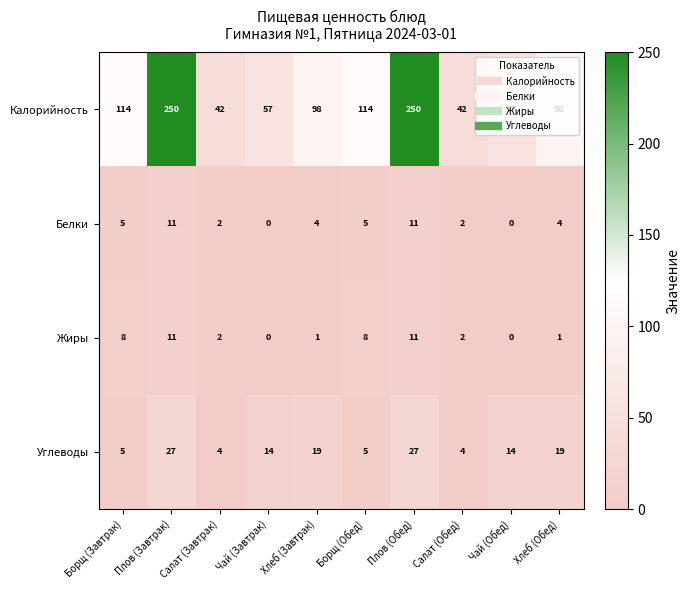

What is the maximum value shown in the chart?

250